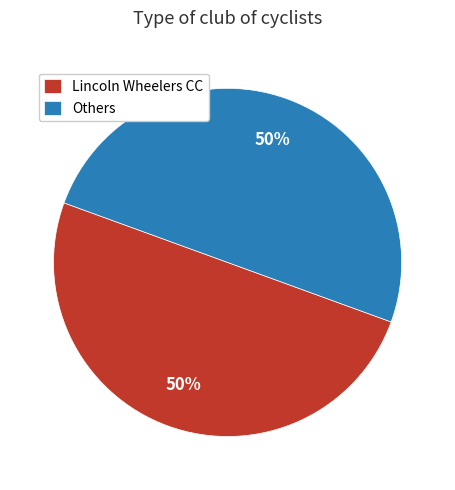

To the nearest percent, what is the combined percentage of Lincoln Wheelers CC and Others?

100%